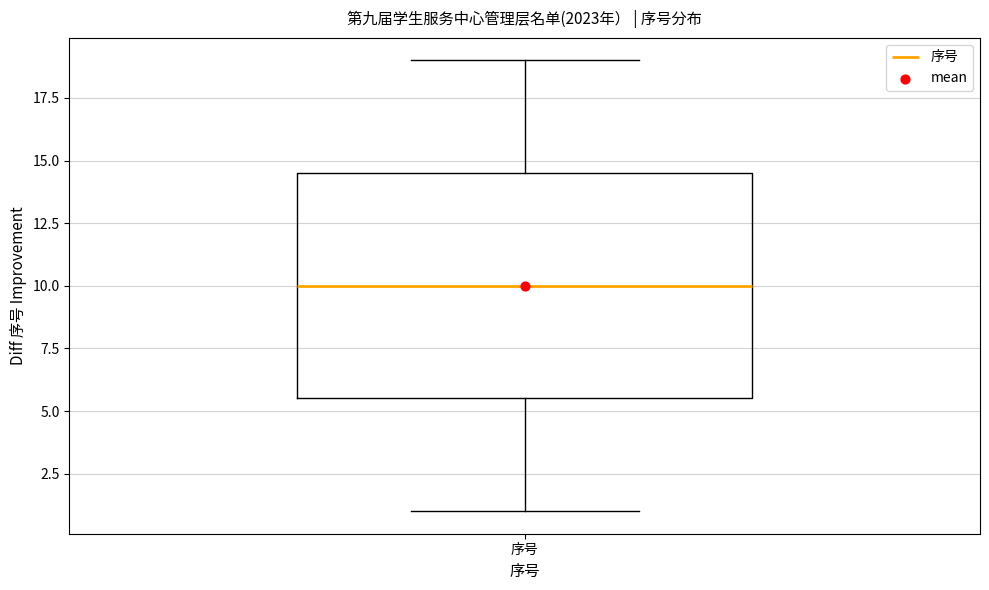

Read this box plot against the y-axis: the position of the median line, the range covered by the box, and the ends of both whiskers. The values are not printed on the chart, so give them approximately, as read against the axis.

median 10.0, box 5.5 to 14.5, whiskers 1.0 to 19.0